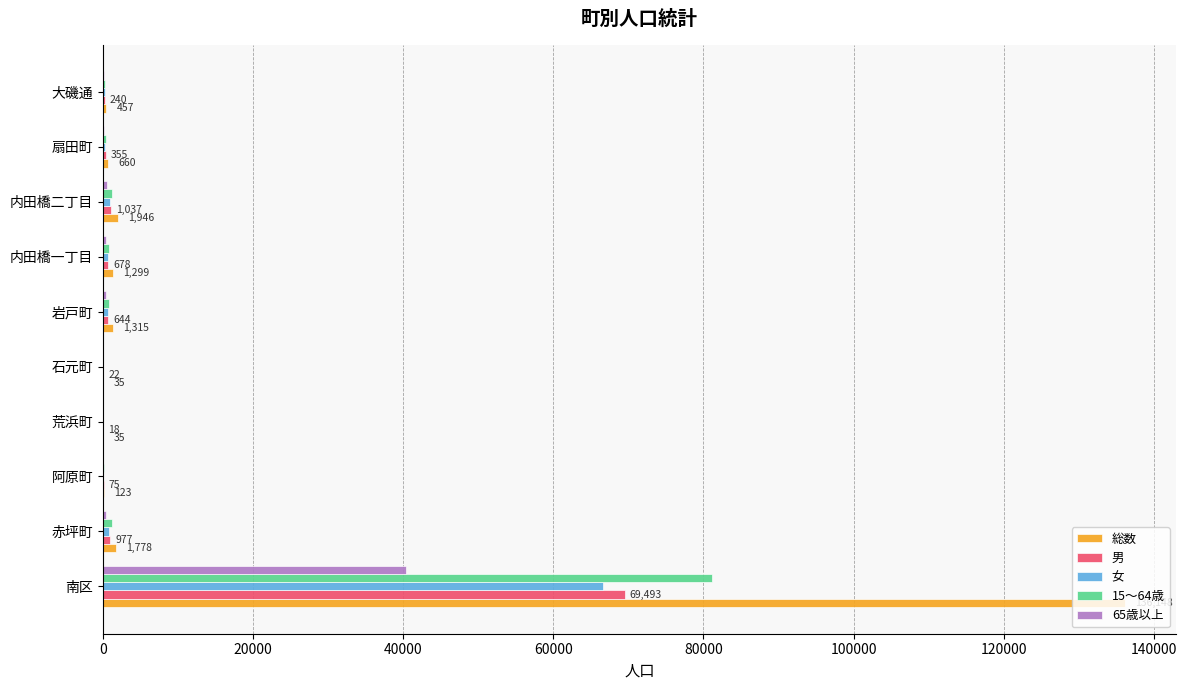

Count the number of categories in the chart.

10